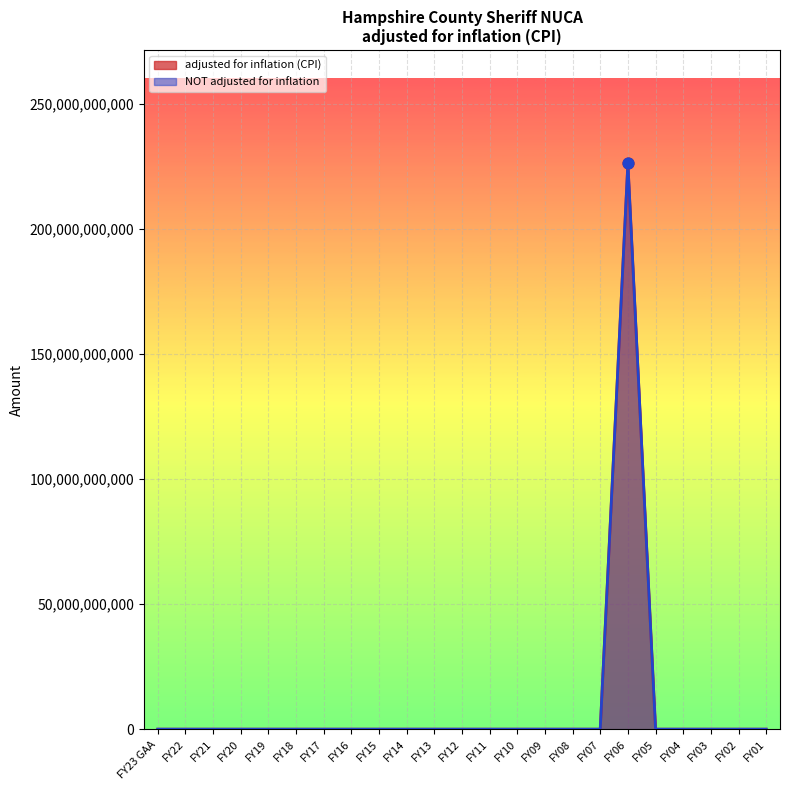

At which category is the sum across all series the highest?

FY06